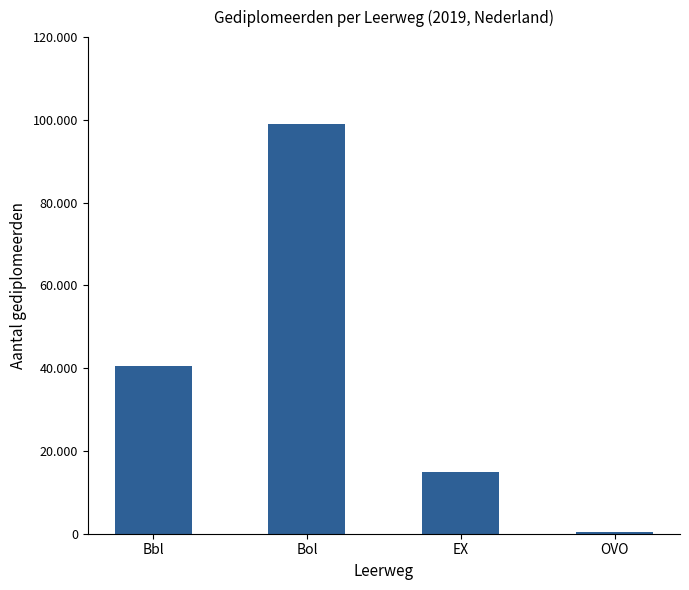

Does the chart contain stacked bars?

No